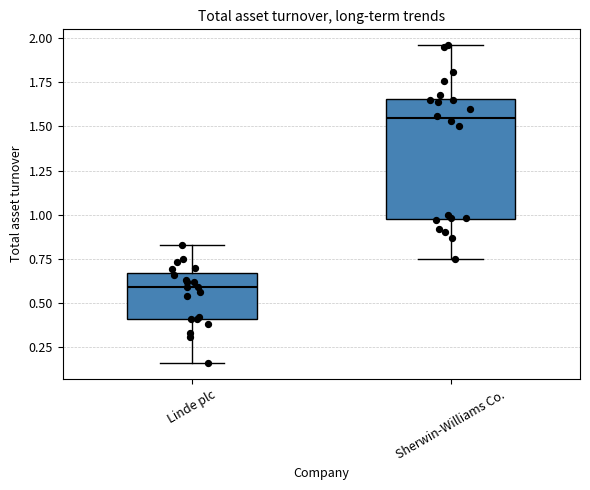

Reading left to right, transcribe this box plot: for each box, give where its median line is, the range the box spans, and where its two whiskers end, as read against the y-axis. The values are not printed on the chart, so give them approximately, as read against the axis.

Linde plc: median 0.60, box 0.40 to 0.65, whiskers 0.15 to 0.85
Sherwin-Williams Co.: median 1.55, box 1.00 to 1.65, whiskers 0.75 to 1.95